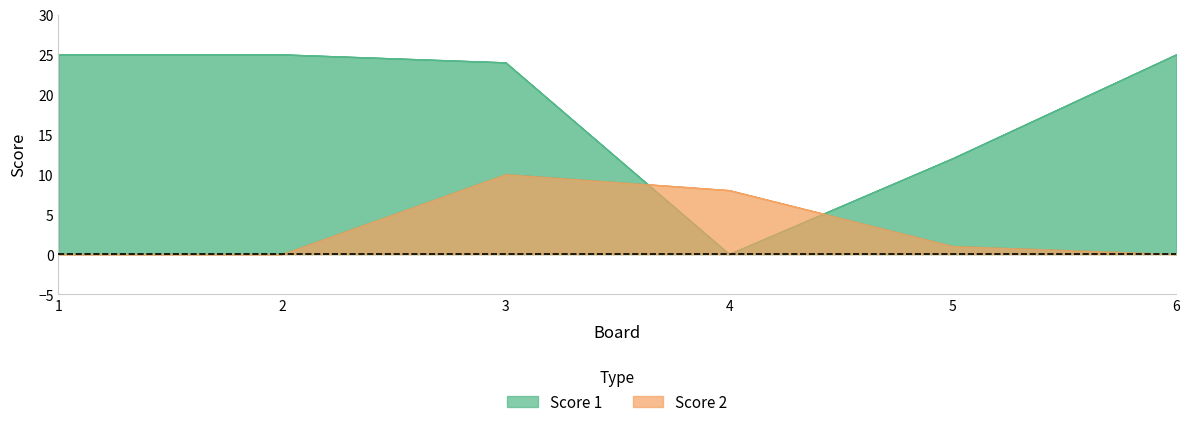

How many intersections are there between Score 1 and Score 2?

2